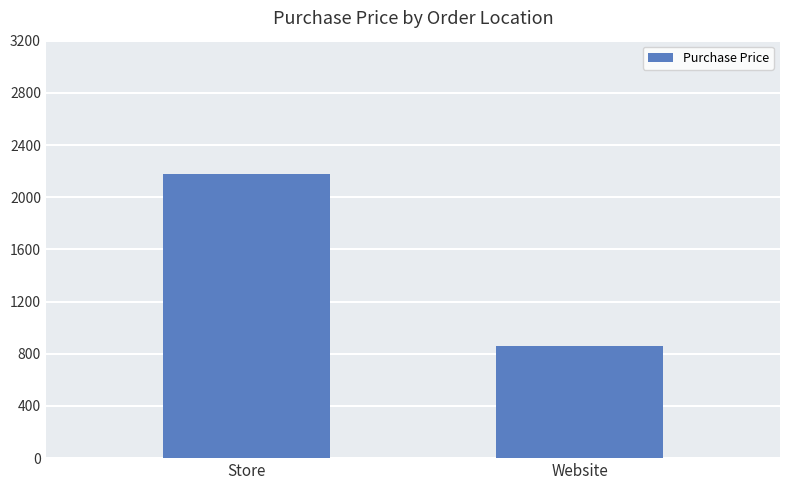

What is the sum of the values at Store and Website?

3034